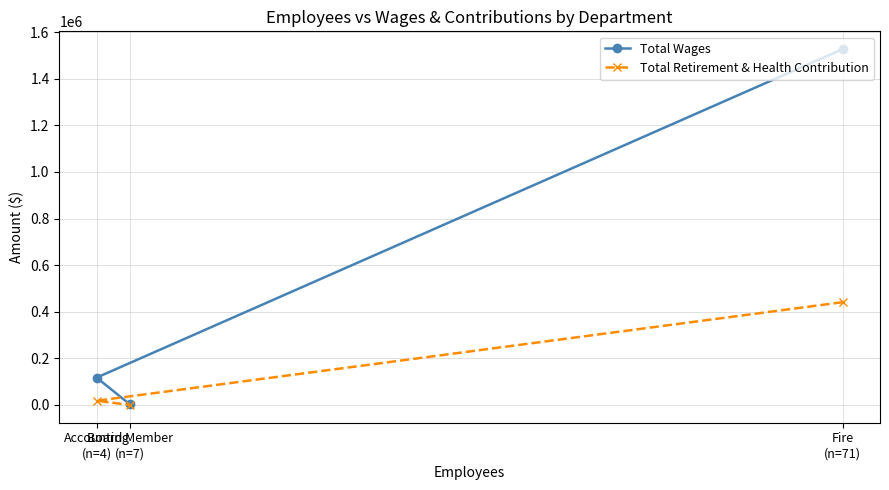

What are all the series names shown in the legend?

Total Wages, Total Retirement & Health Contribution